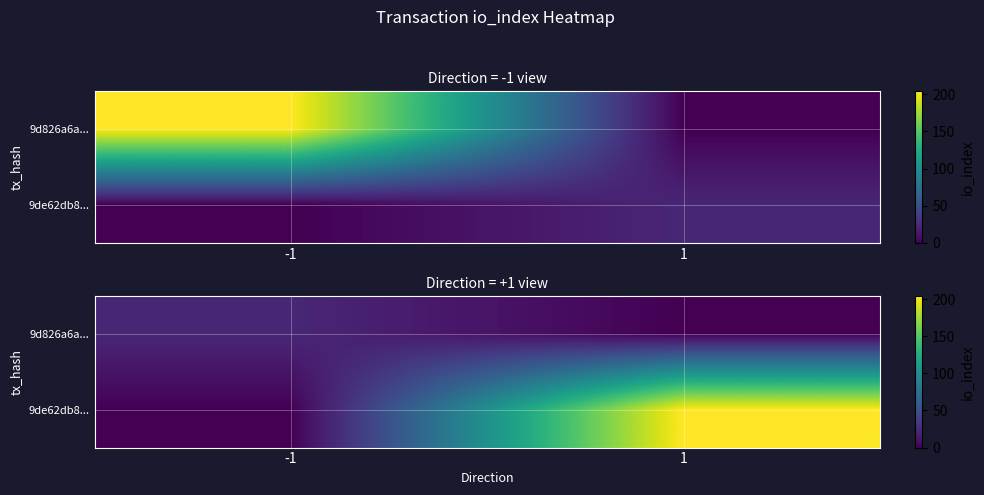

Rank the series at 1 from lowest to highest value.

9d826a6a..., 9de62db8...